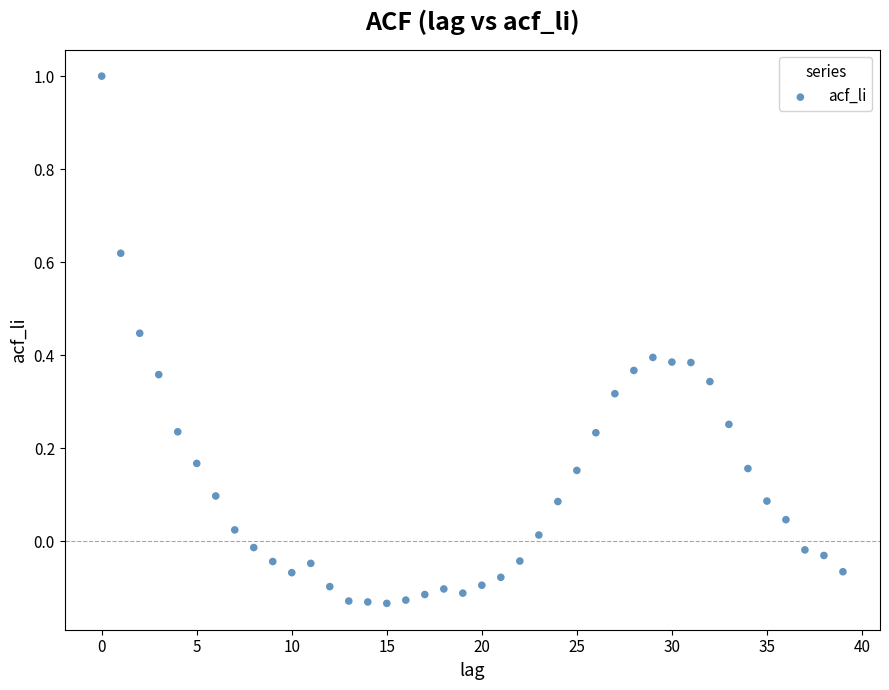

How many data points are displayed?

40